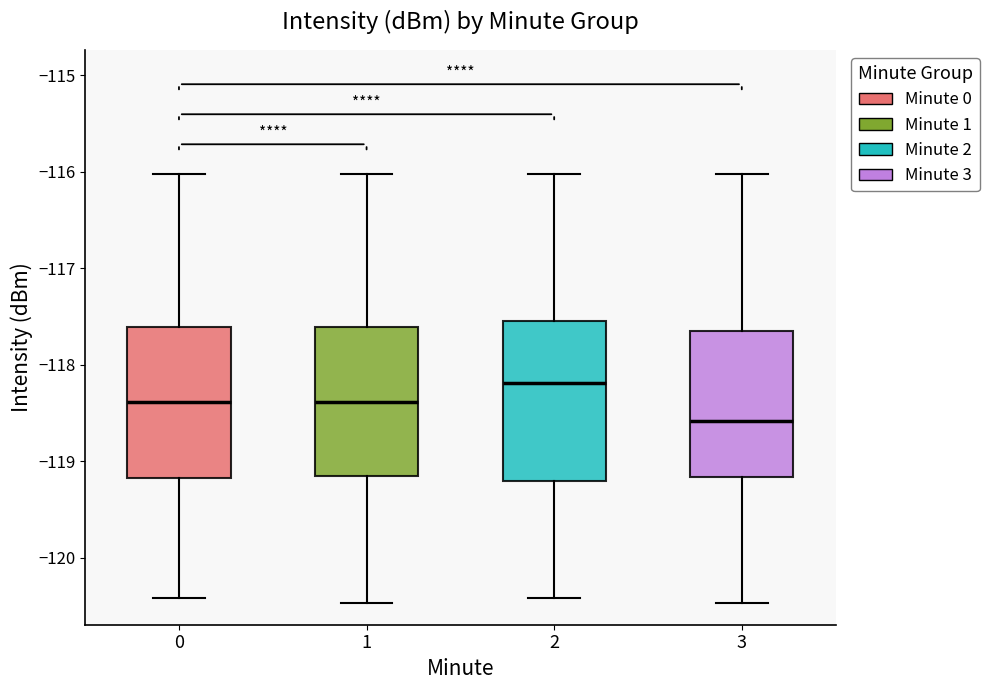

Where is the upper edge of the box at x = 3 on the y-axis? The values are not printed on the chart, so give them approximately, as read against the axis.

-117.6